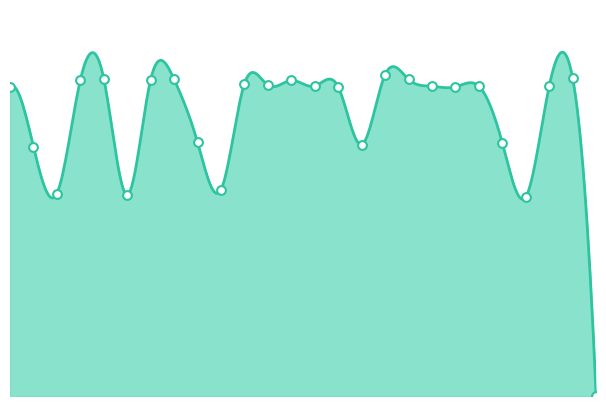

Approximately how many times larger is the value at 20 compared to 15?

1.0